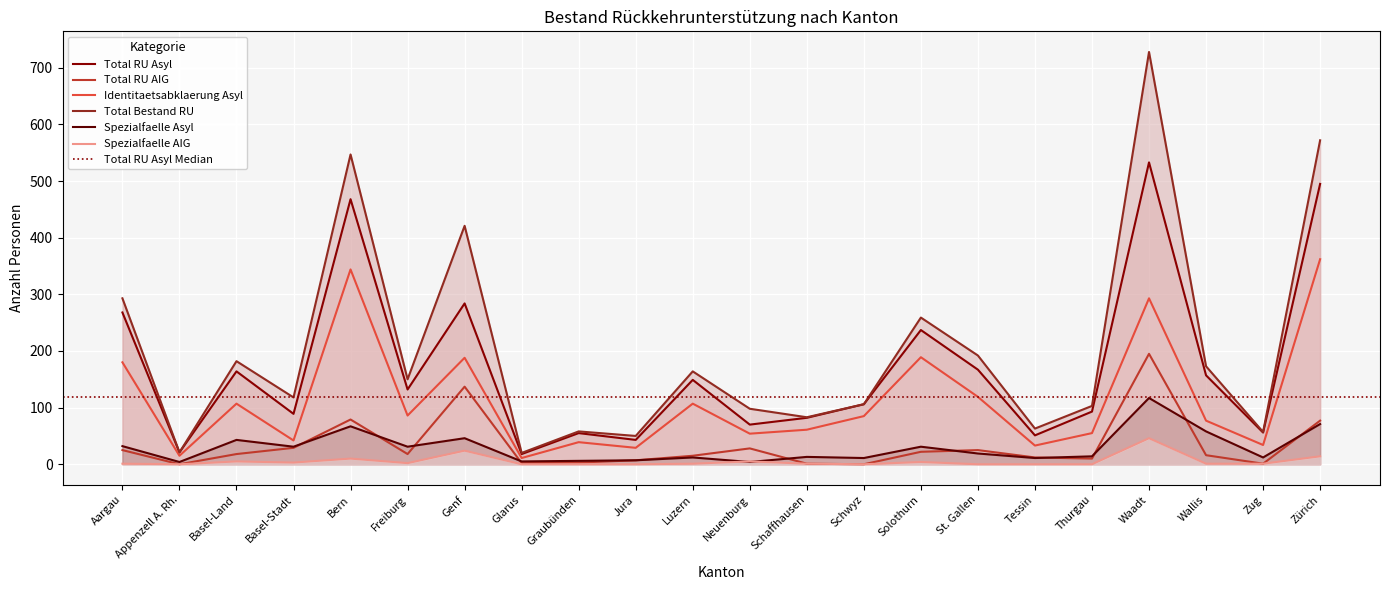

Between Luzern and Zürich, which series saw the biggest shift?

Total Bestand RU